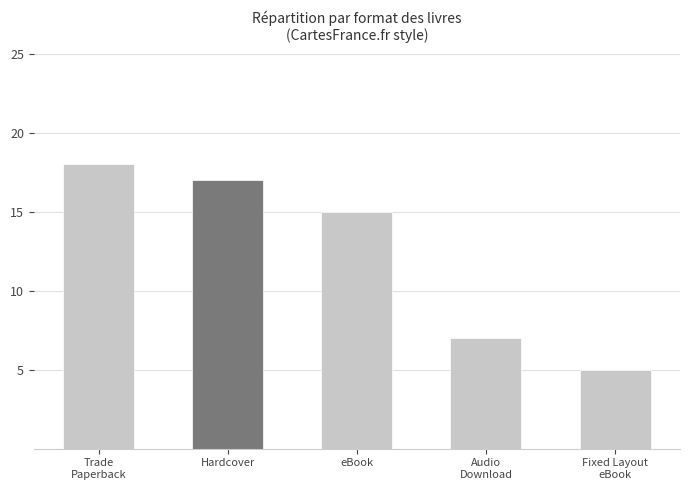

What is the smallest value displayed?

5